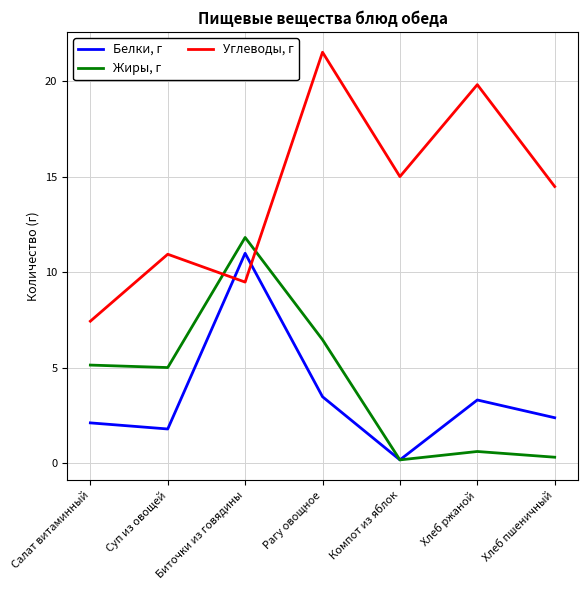

True or false: Белки, г has a value of 2.1 at Салат витаминный.

True